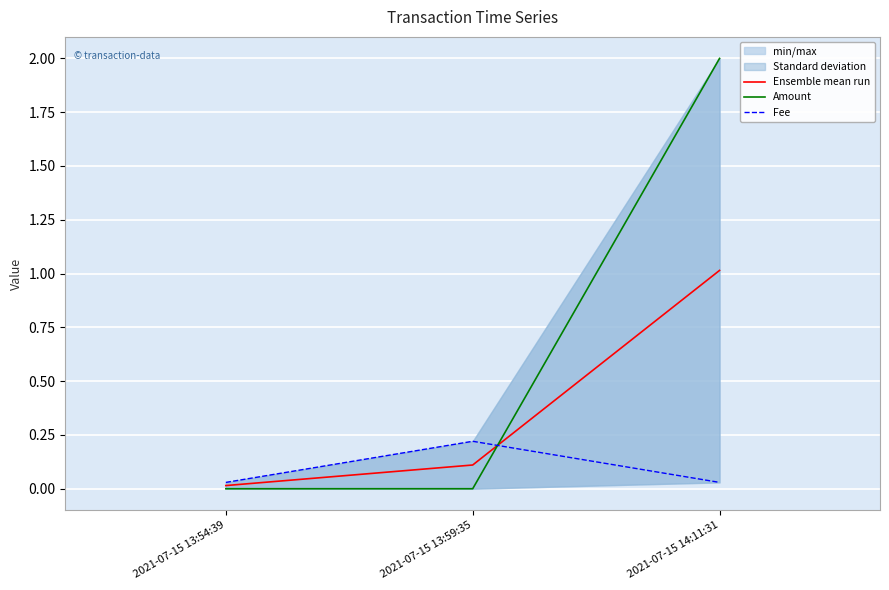

Rank the categories by Fee value from lowest to highest.

2021-07-15 13:54:39, 2021-07-15 14:11:31, 2021-07-15 13:59:35